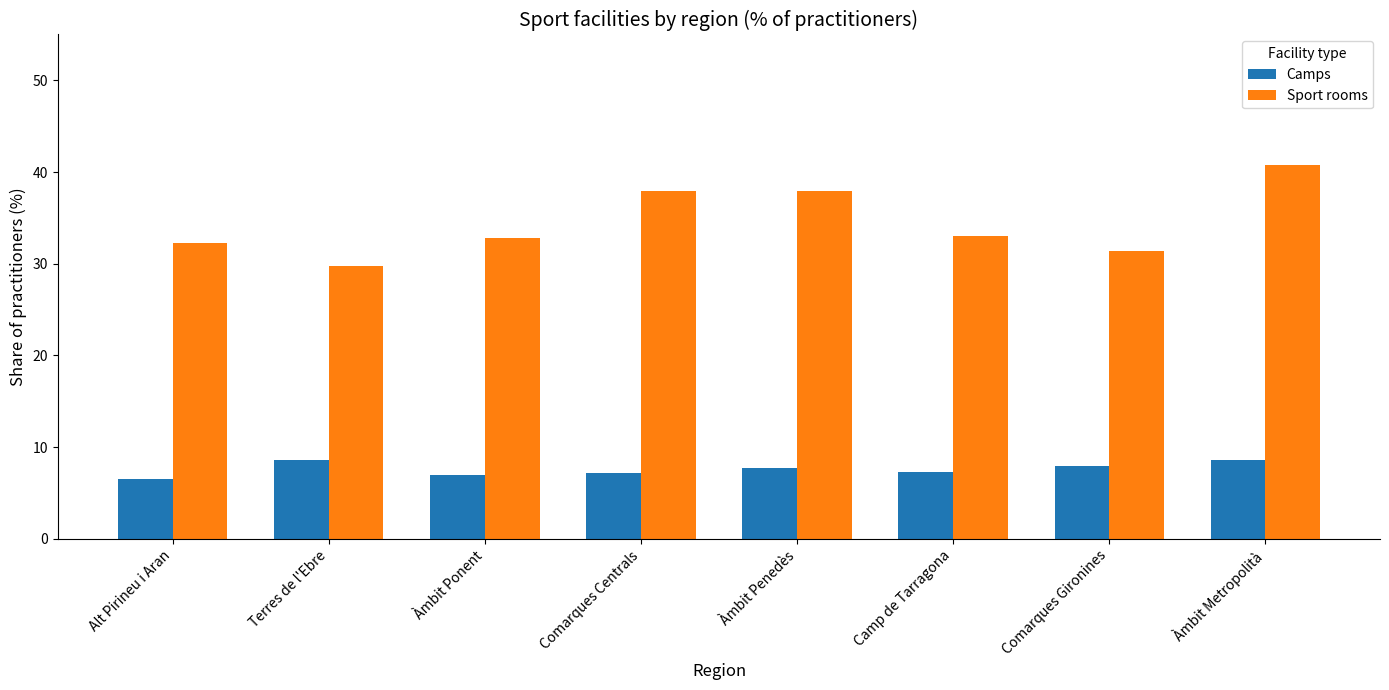

How many data points does each series have?

8